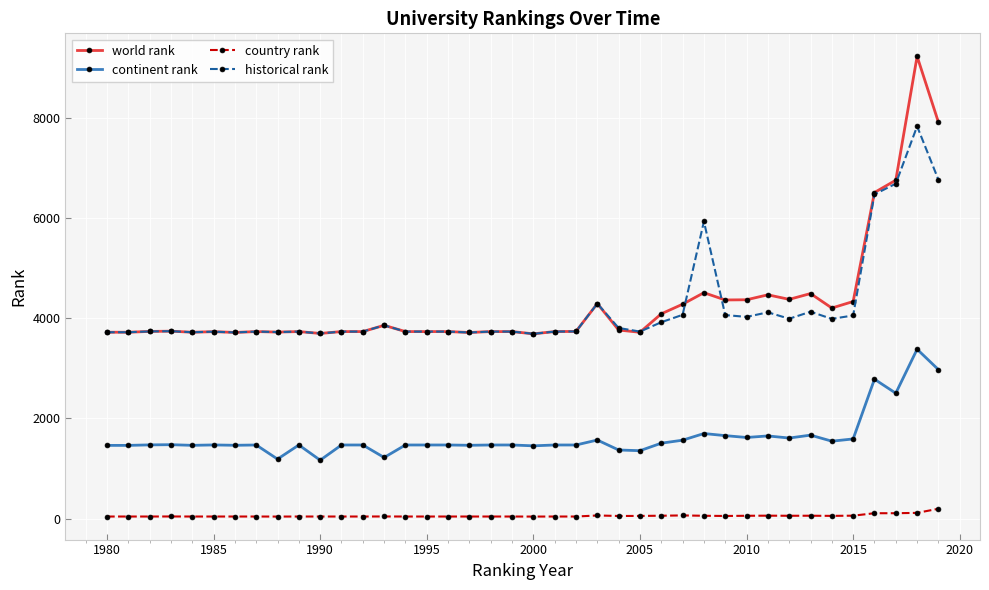

Rank the series by their maximum value, from highest to lowest.

world rank, historical rank, continent rank, country rank